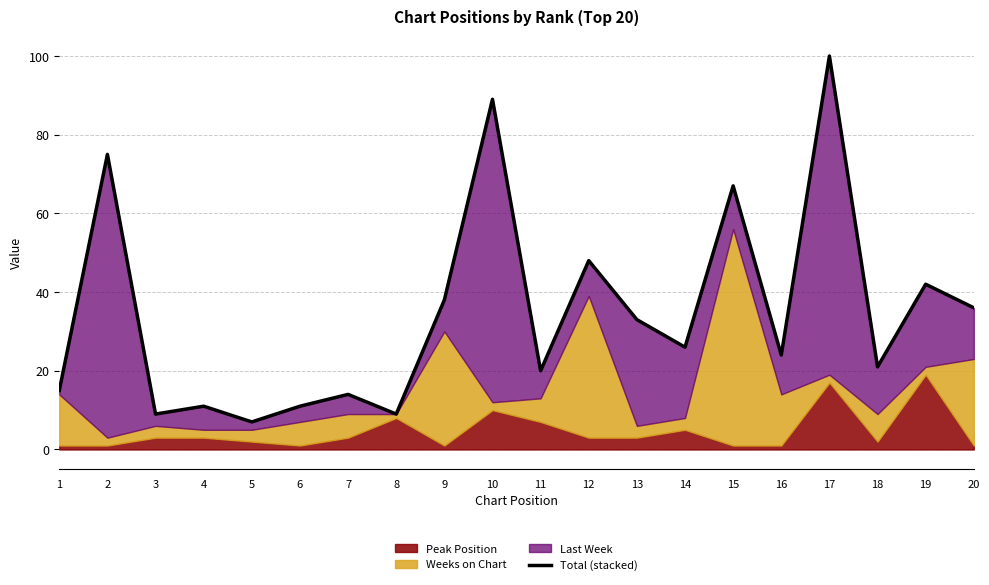

Which has a higher value, 3 or 1?

1